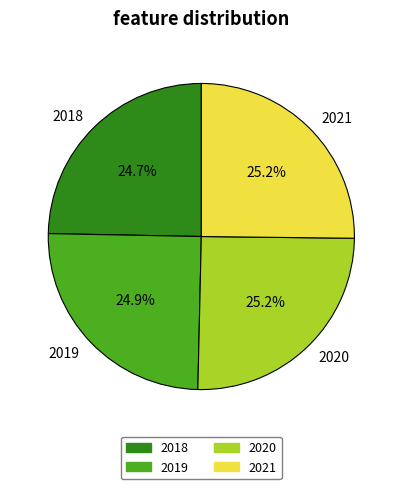

Approximately how many times larger is the value at 2018 compared to 2020?

1.0